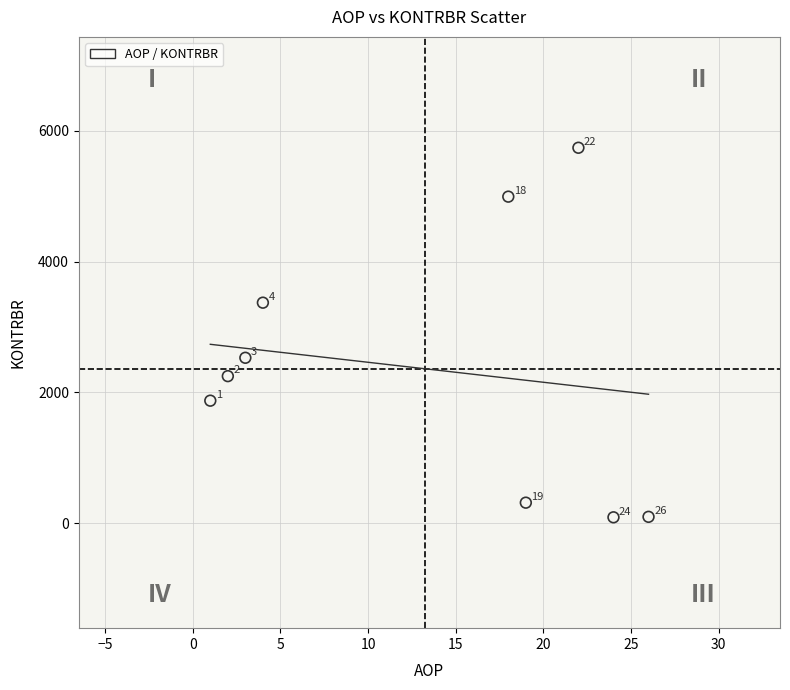

What is the range of X values (max minus min)?

25.0